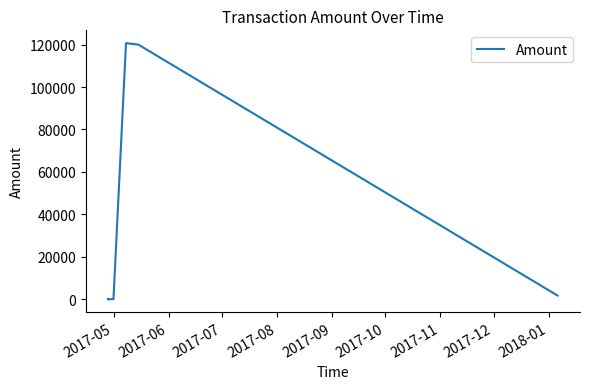

True or false: the data has more than 1 interior local peaks.

True